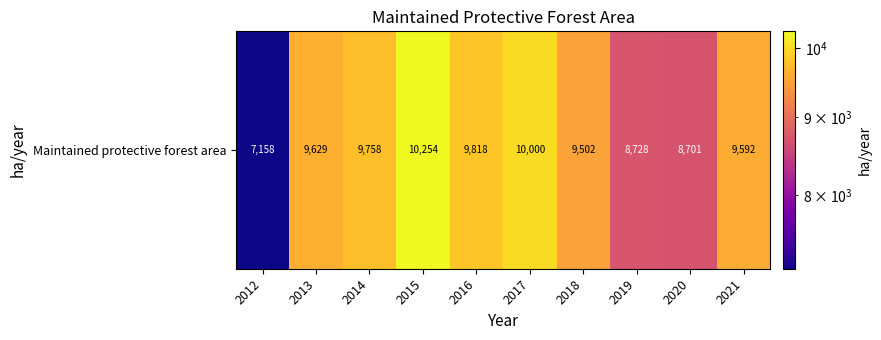

What is the difference between the second highest and minimum values?

2841.6